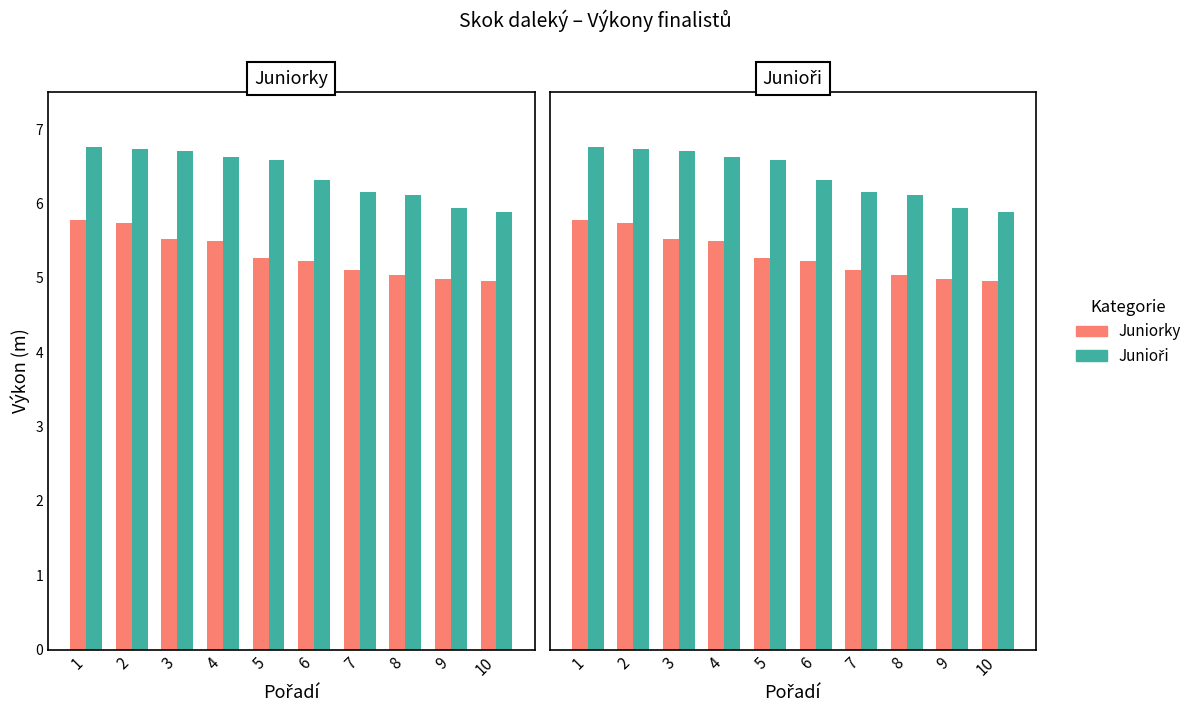

How many values in the Junioři series exceed 6?

8